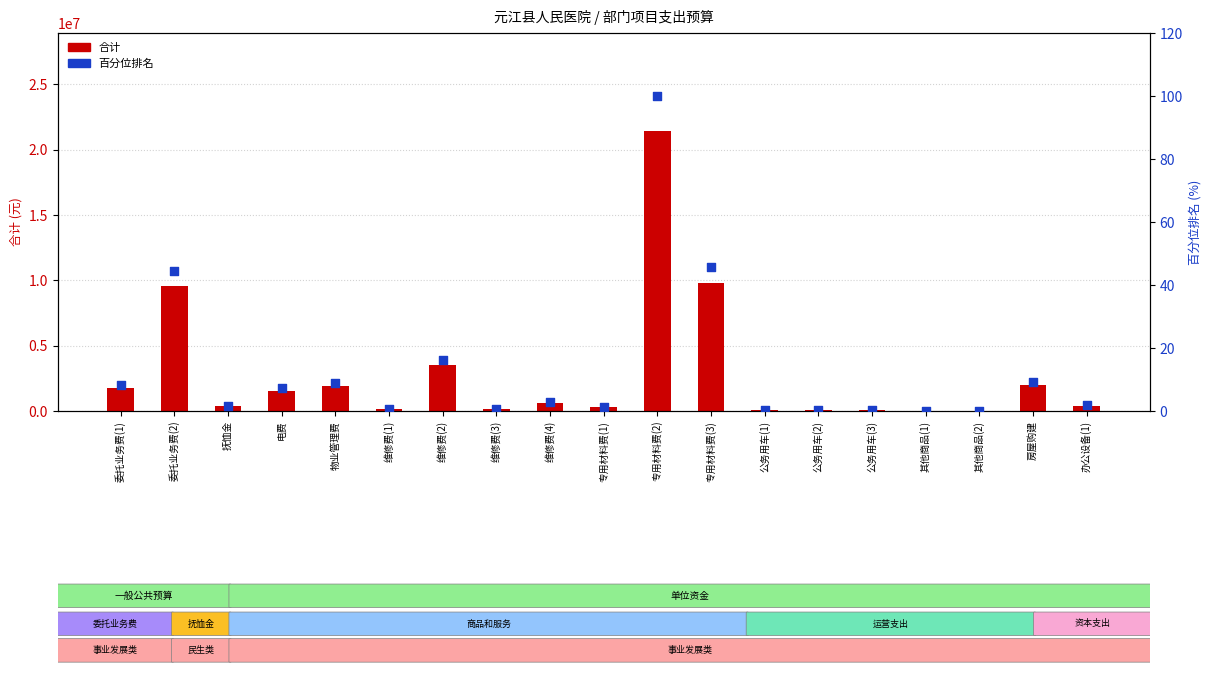

At which category is the sum across all series the highest?

专用材料费(2)